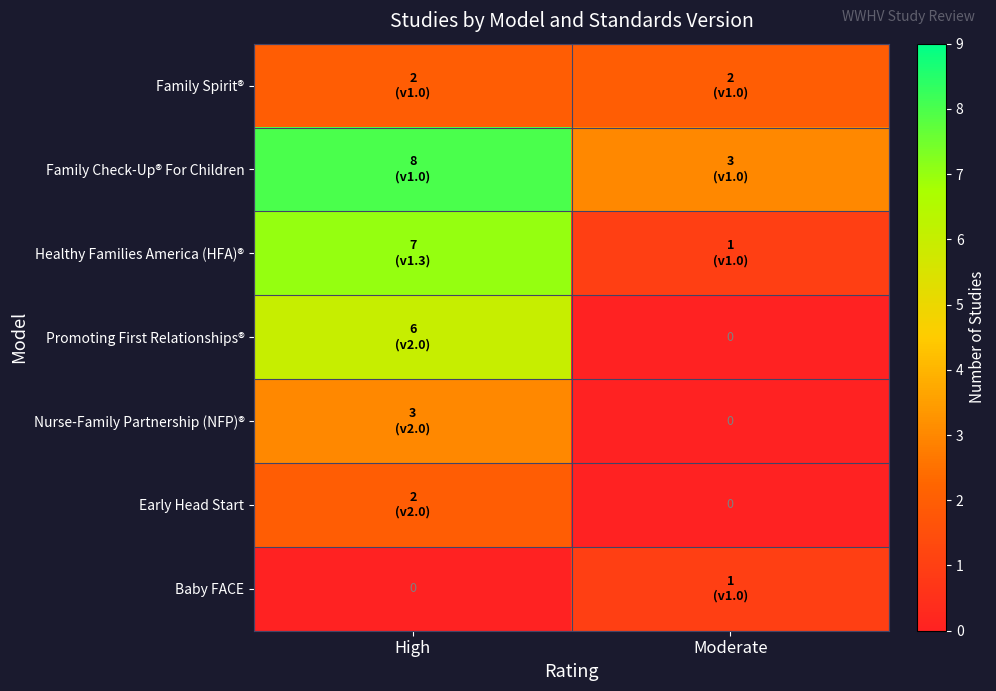

What is the total value across all series at Moderate?

7